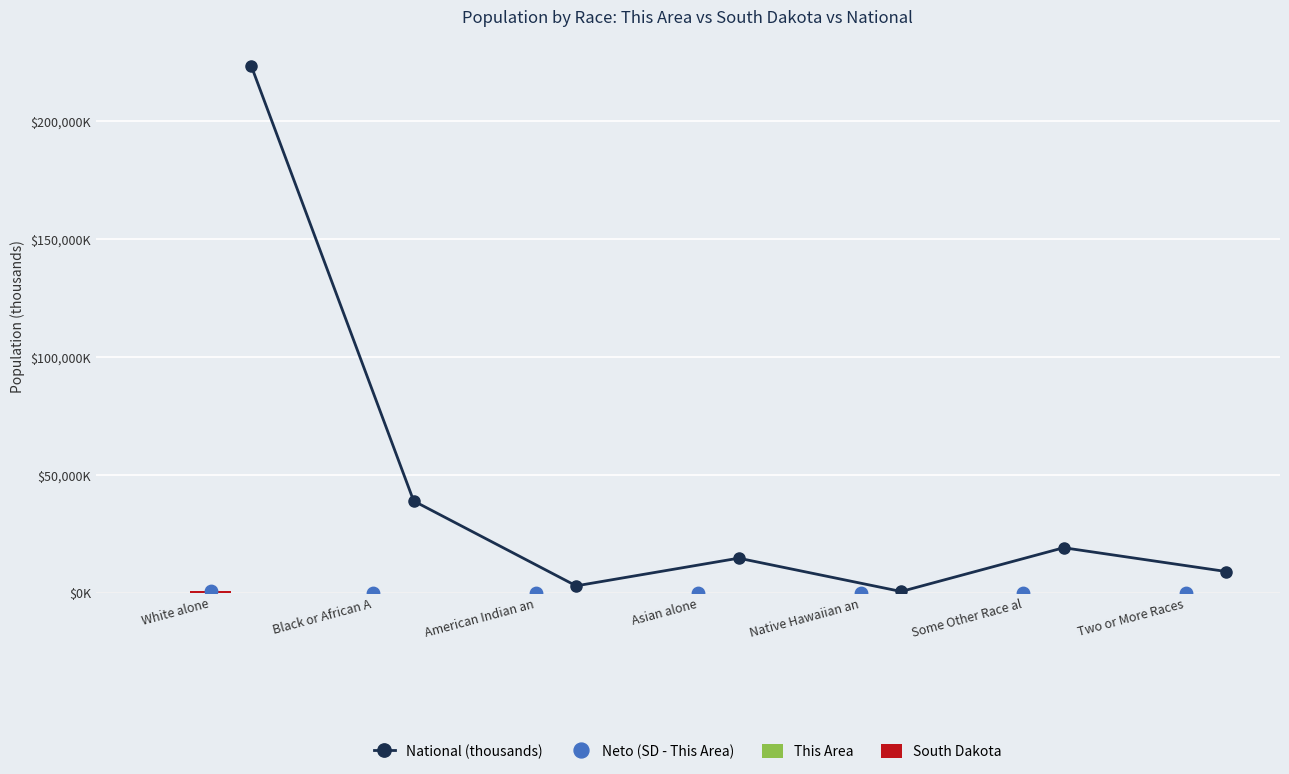

What are all the series names shown in the legend?

National (thousands), This Area, South Dakota, Neto (SD - This Area)